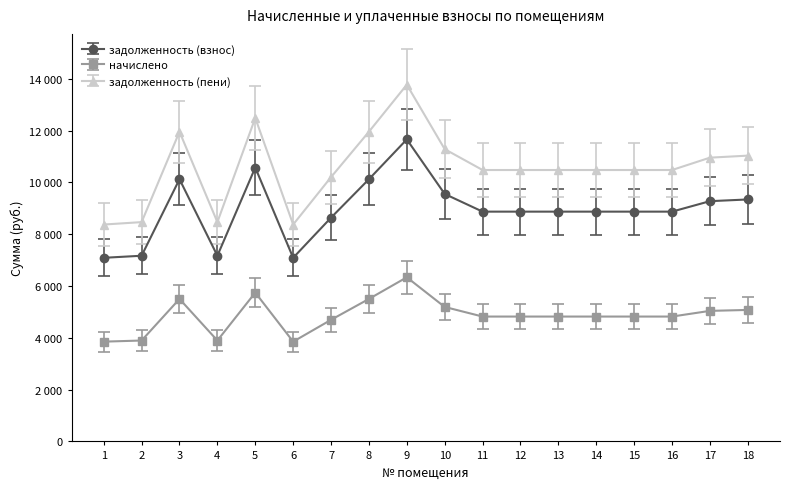

True or false: задолженность (взнос) has more than 2 points higher than both neighbors.

True